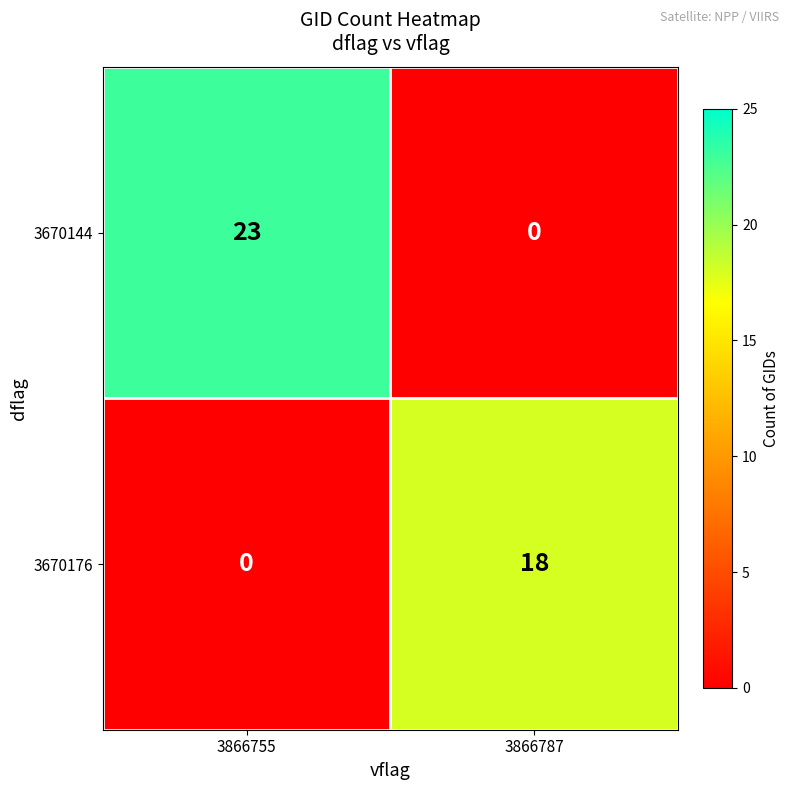

How many distinct data groups are displayed?

2